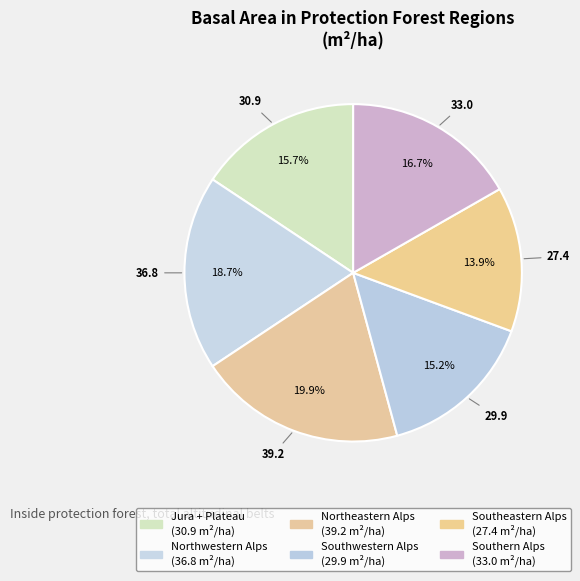

To the nearest percent, what is the difference between the Southwestern Alps and Northeastern Alps slice percentages?

5%